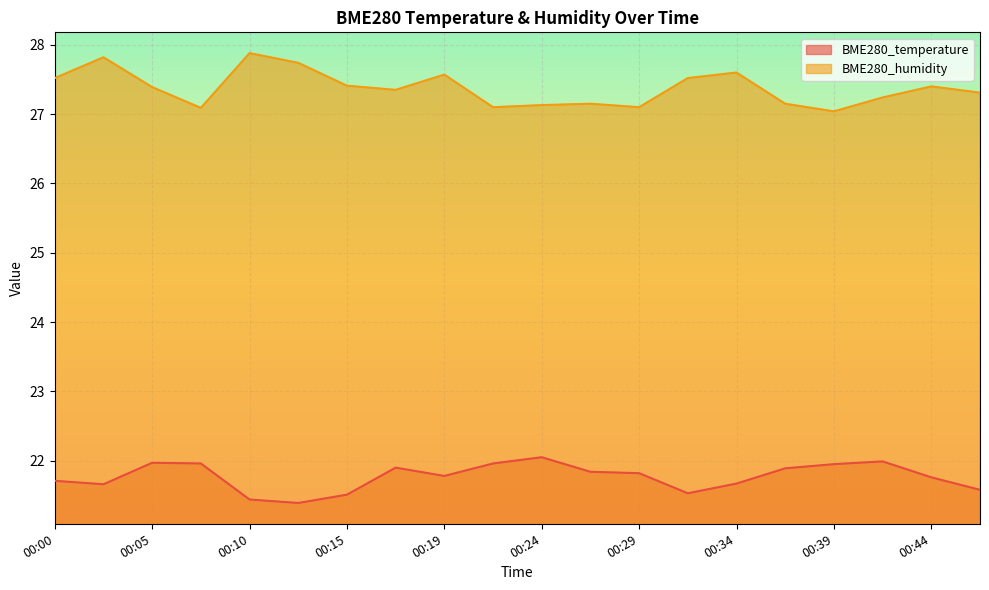

Where is the first local minimum for BME280_humidity?

00:07